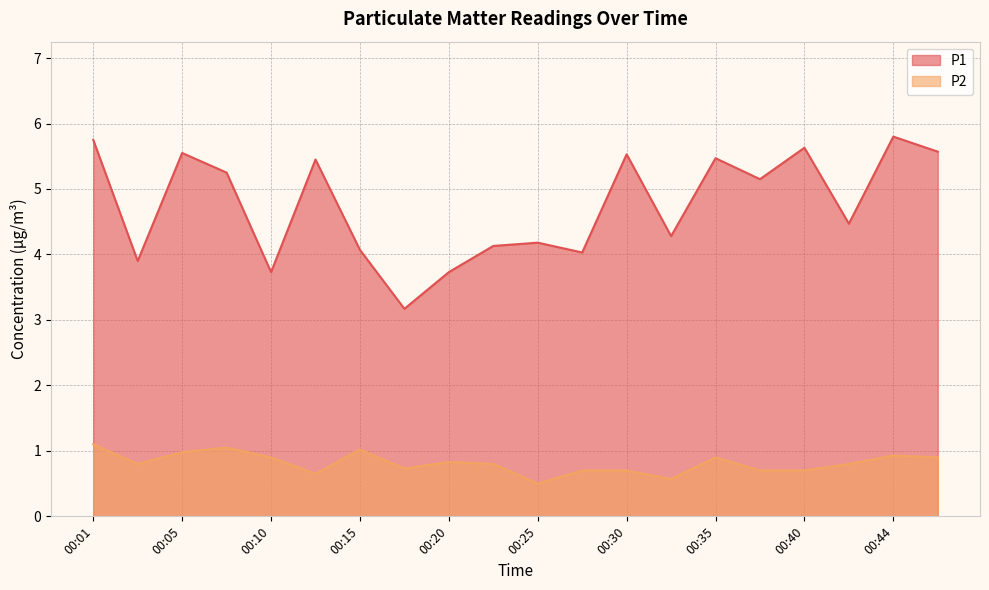

What are all the series names shown in the legend?

P1, P2